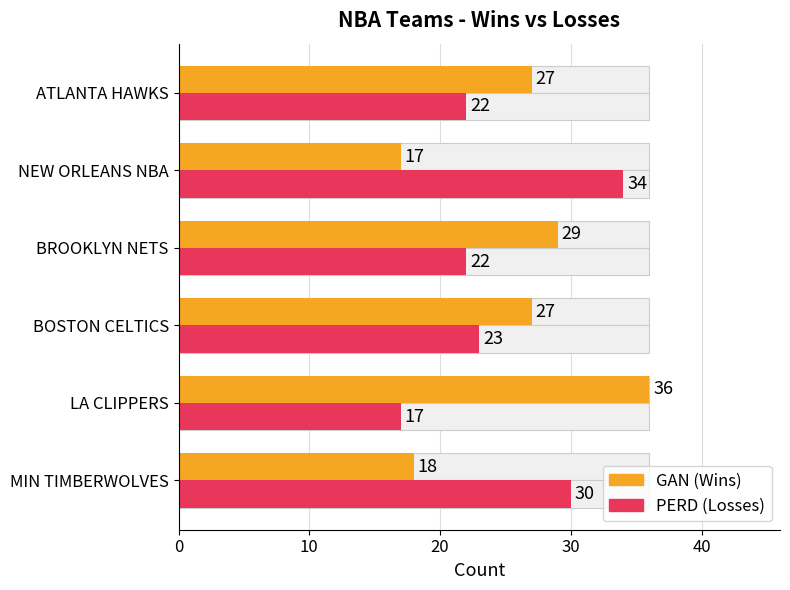

What is the value of the PERD bar at the 6th from the left?

22